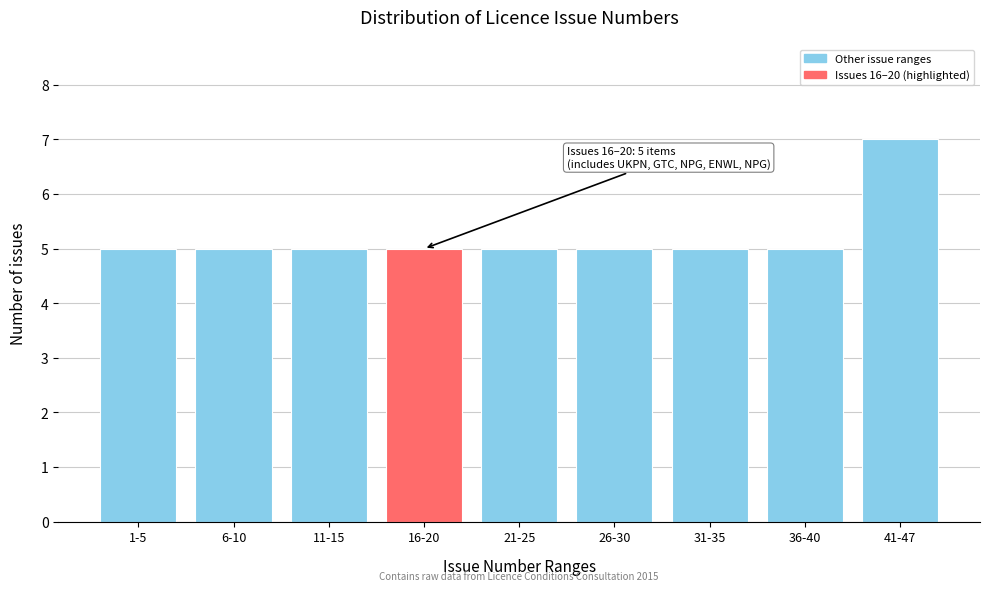

Reading left to right, what are all the values shown in this chart?

1-5=5	6-10=5	11-15=5	16-20=5	21-25=5	26-30=5	31-35=5	36-40=5	41-47=7